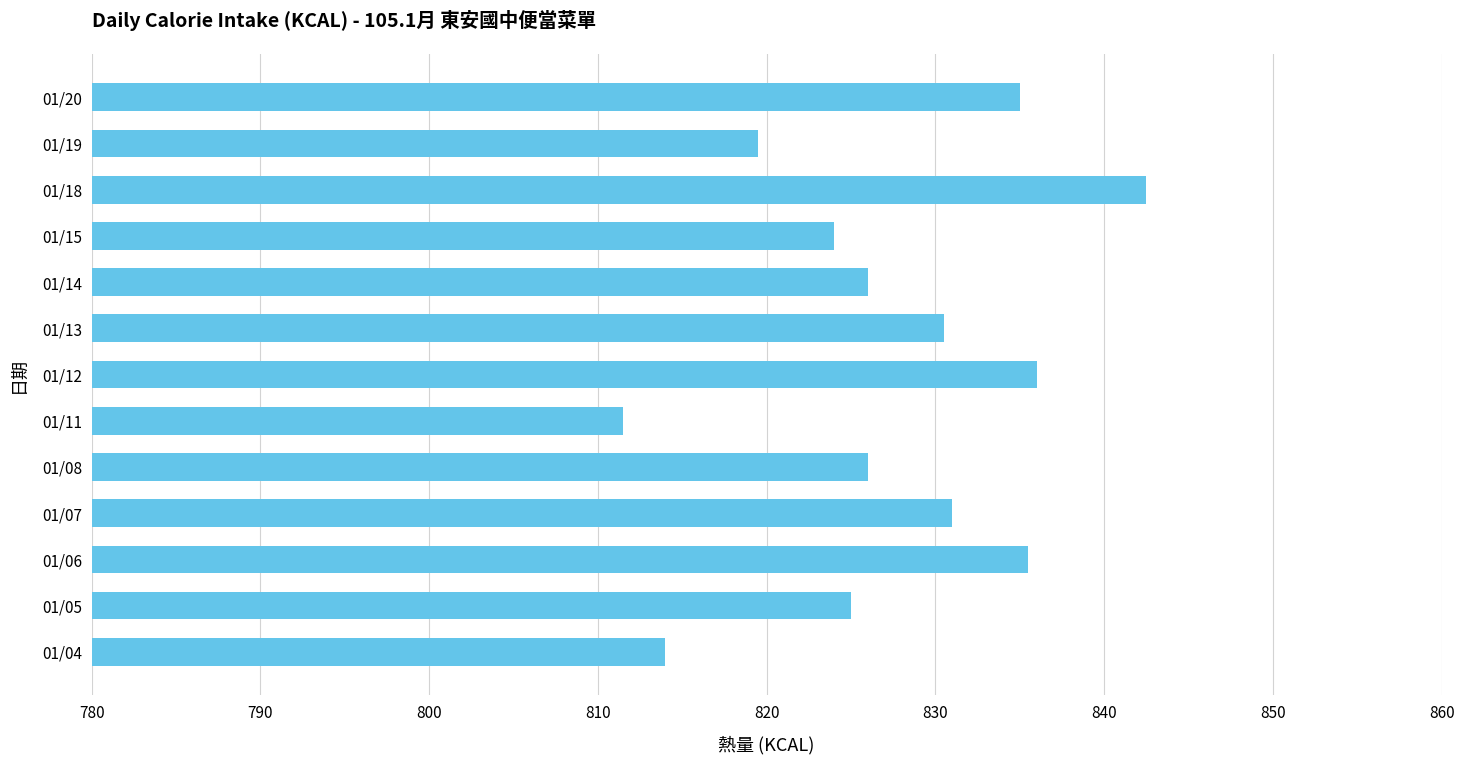

At which category does the chart reach its minimum across all series?

01/11